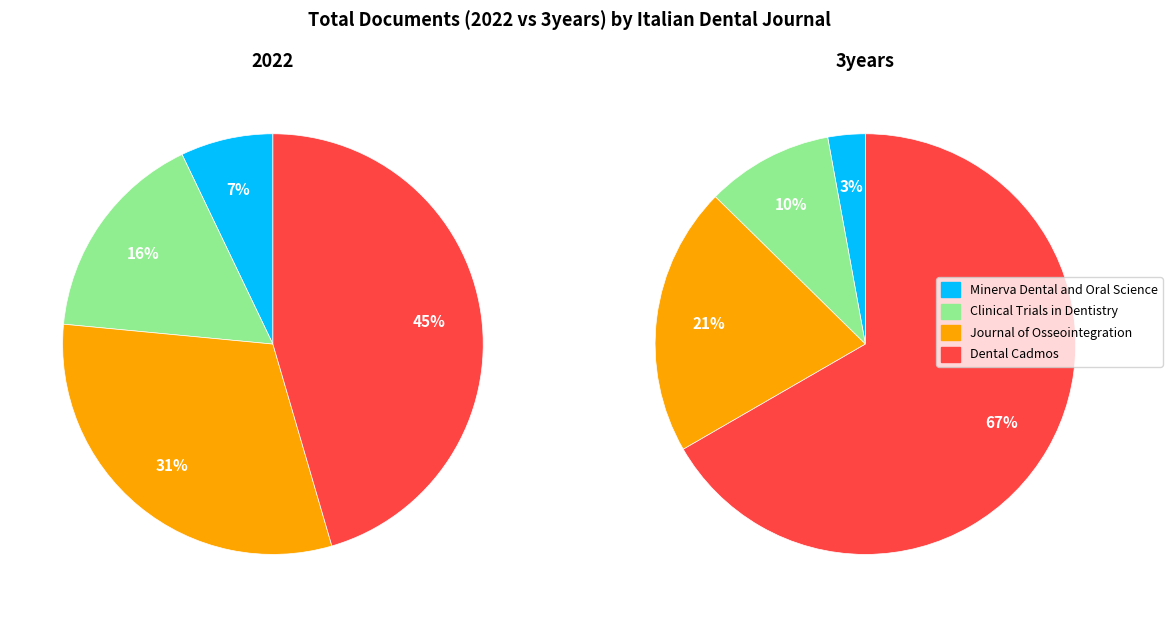

Which slice is the largest?

Dental Cadmos